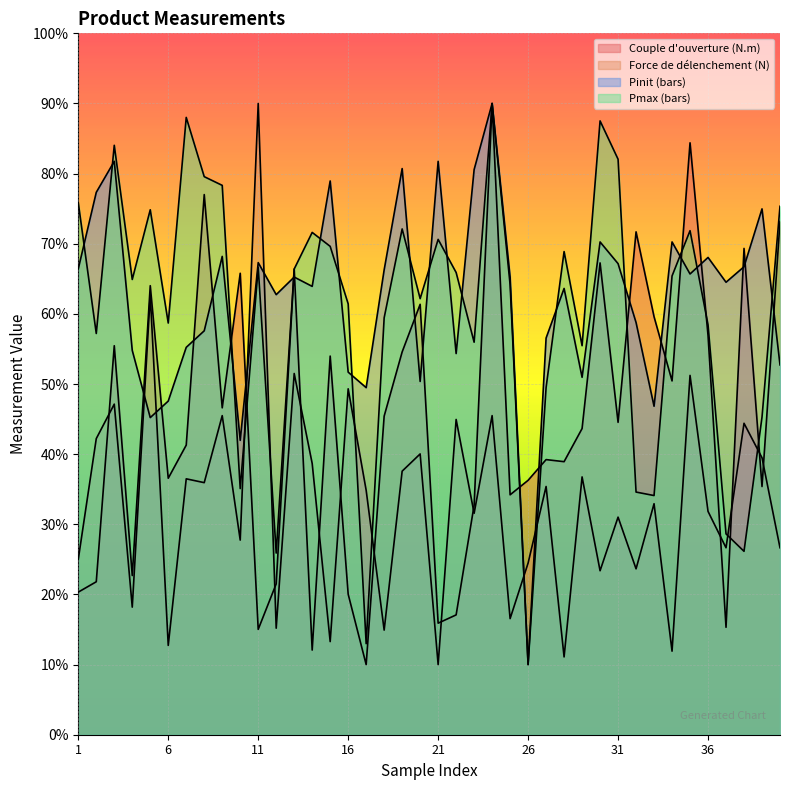

What is the highest value of the Couple d'ouverture (N.m) series?

90.0